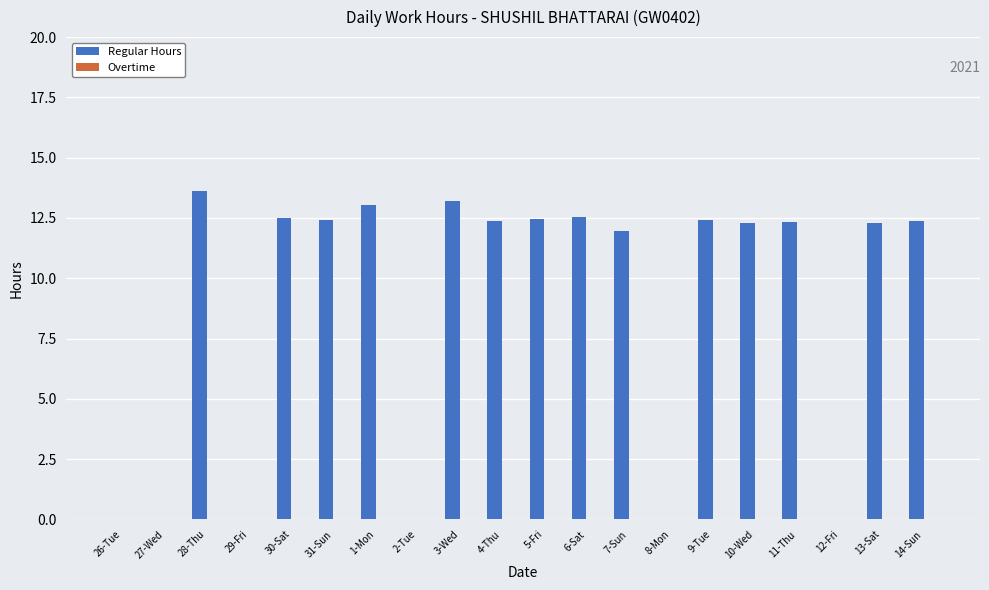

At which category does the chart reach its peak across all series?

28-Thu